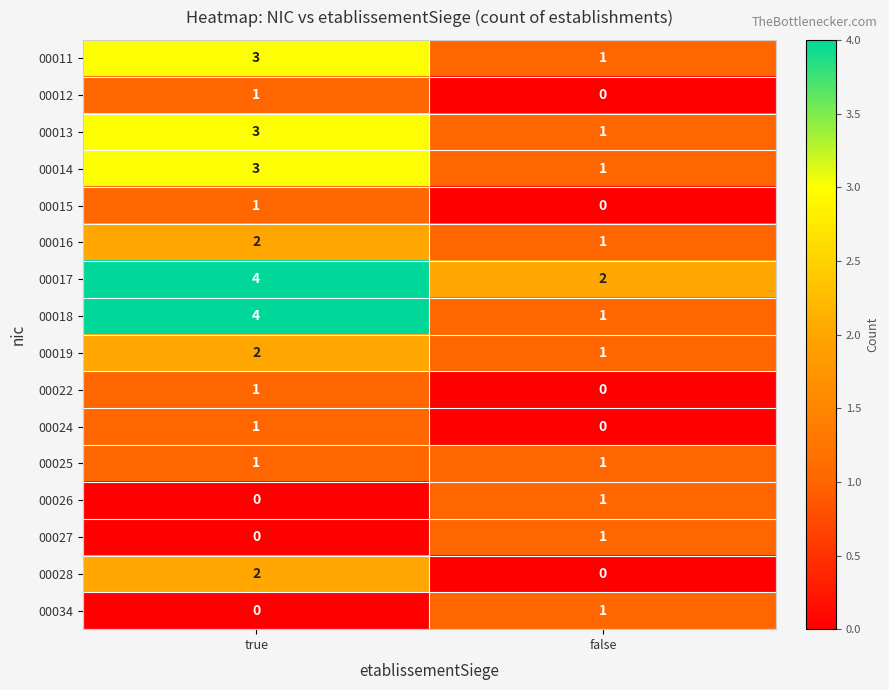

What is the sum of all 00013 values?

4